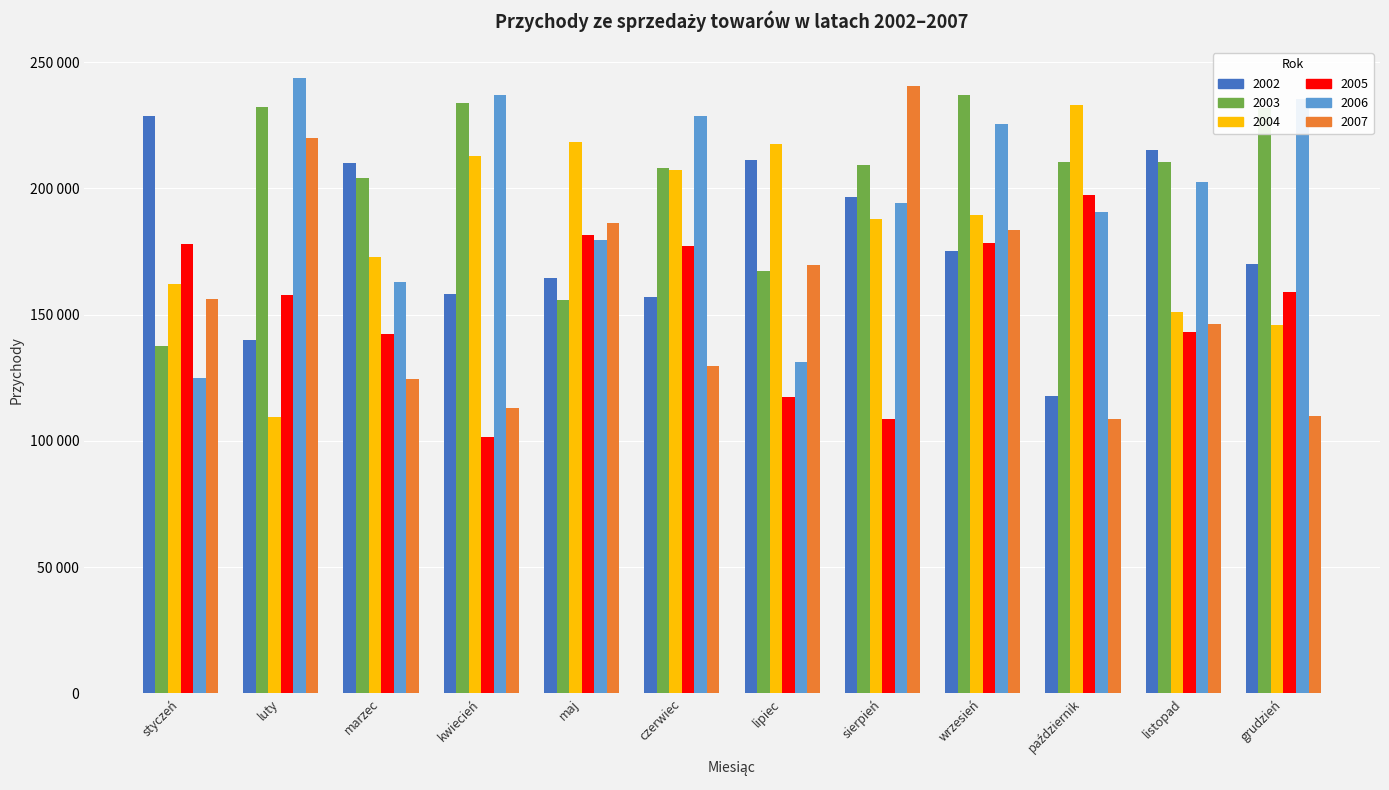

What is the smallest value displayed?

101343